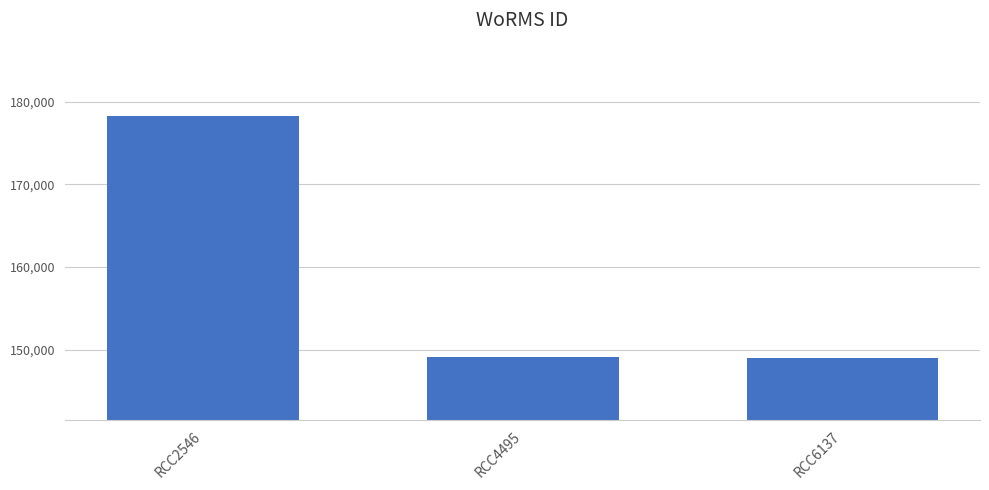

Is it true that the value at RCC6137 is 148985?

True